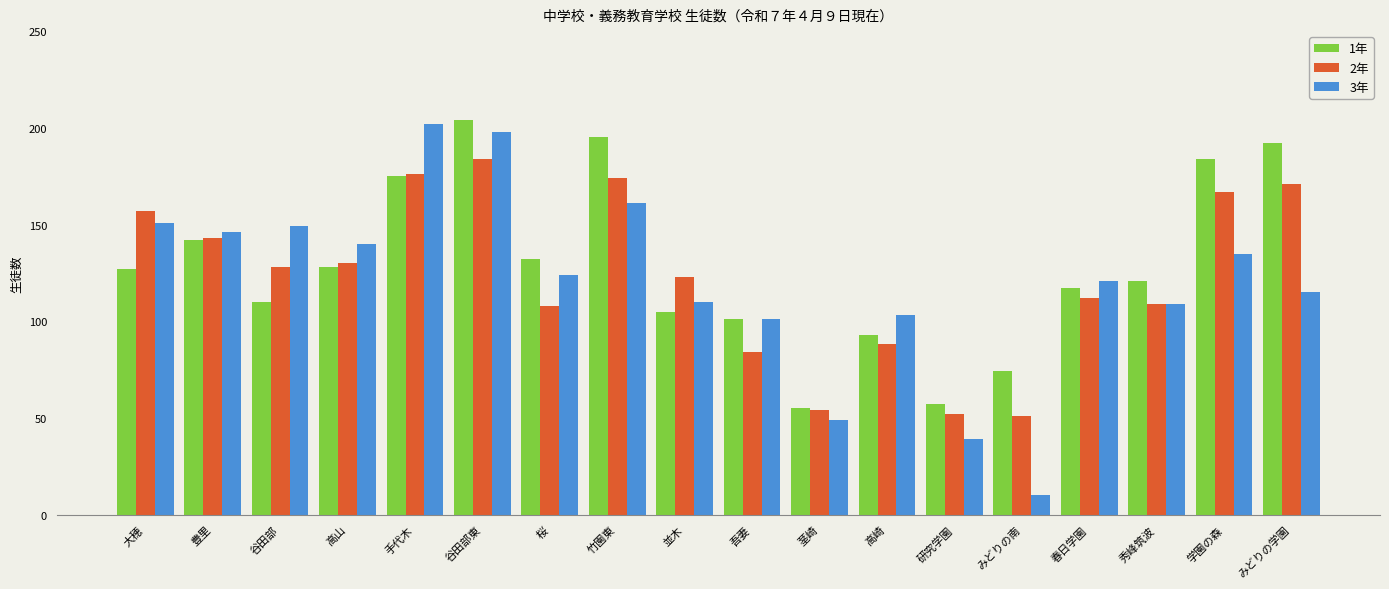

Is it true that 1年 equals 195 at 竹園東?

True